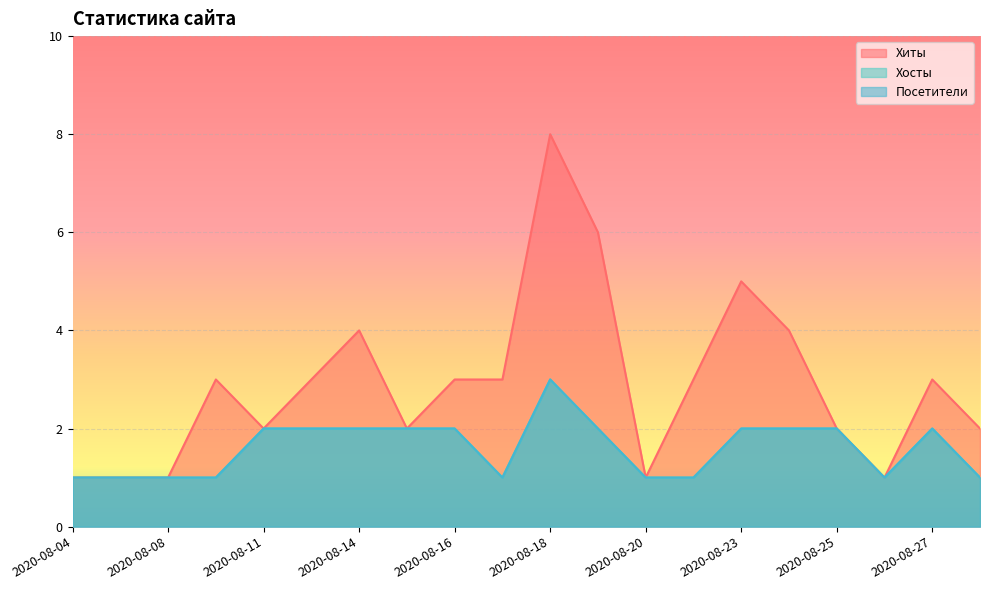

The value of Хосты at 2020-08-16 is 1. True or false?

False